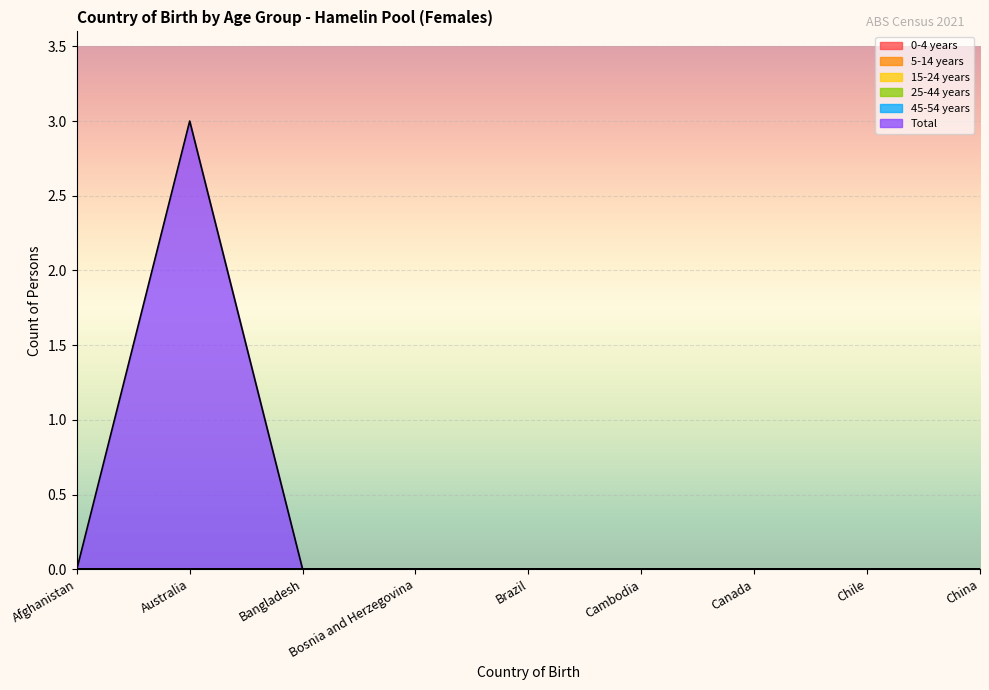

What is the maximum value for Total?

3